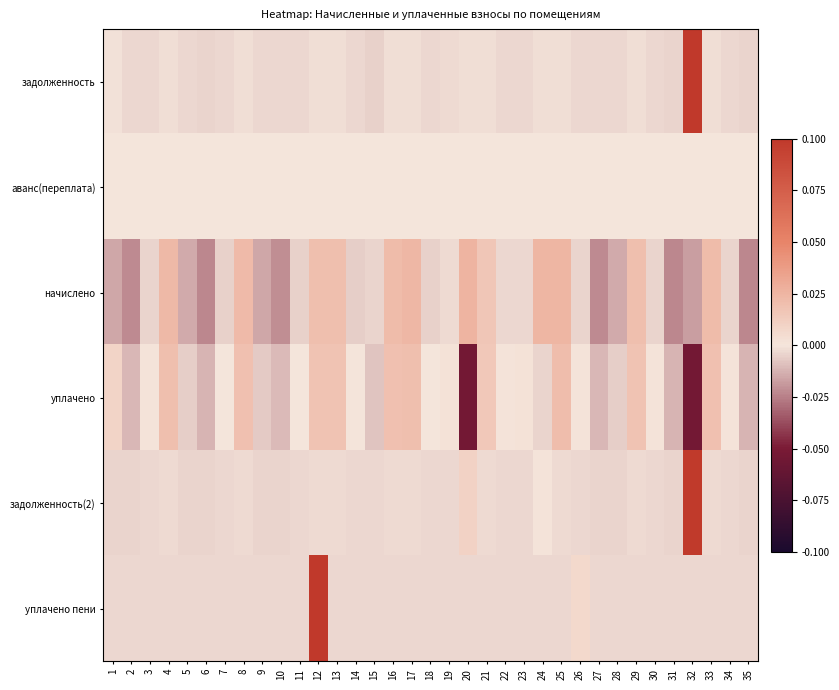

Rank the series at 6 from highest to lowest value.

аванс(переплата), уплачено пени, задолженность, задолженность(2), уплачено, начислено